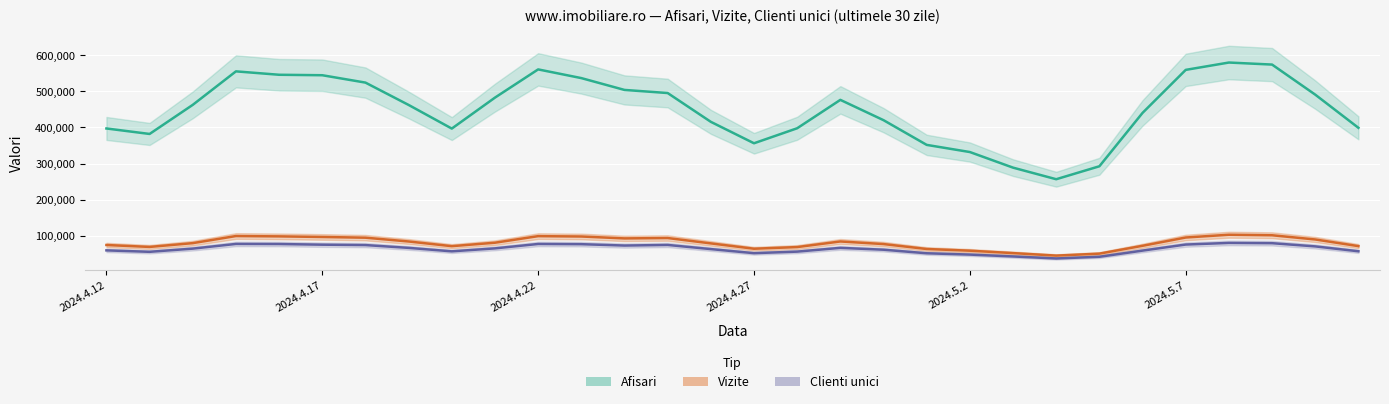

Which category has the highest value in the Afisari series?

2024.5.8